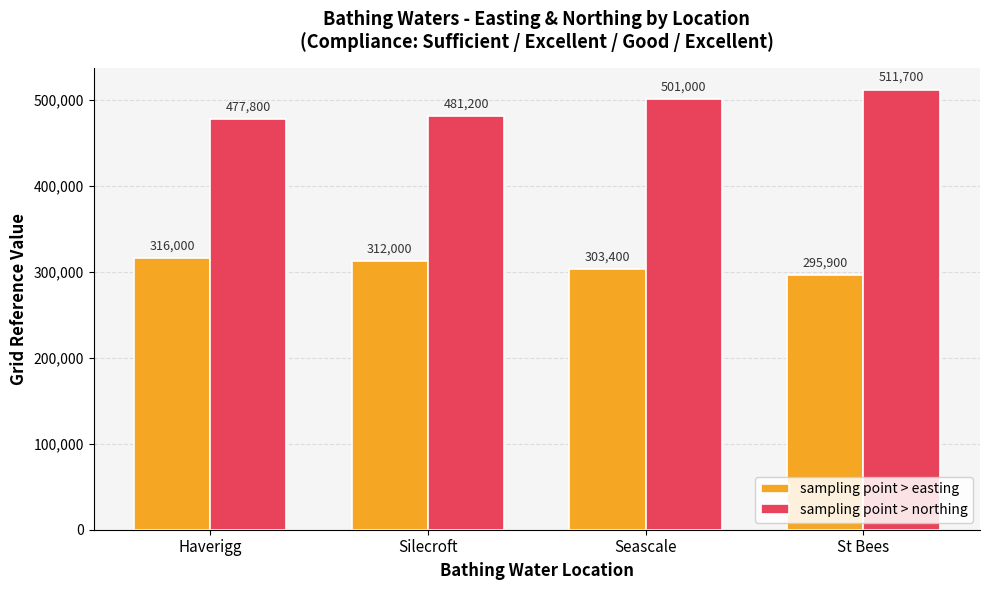

Where is sampling point > easting nearest to the value 305950?

Seascale